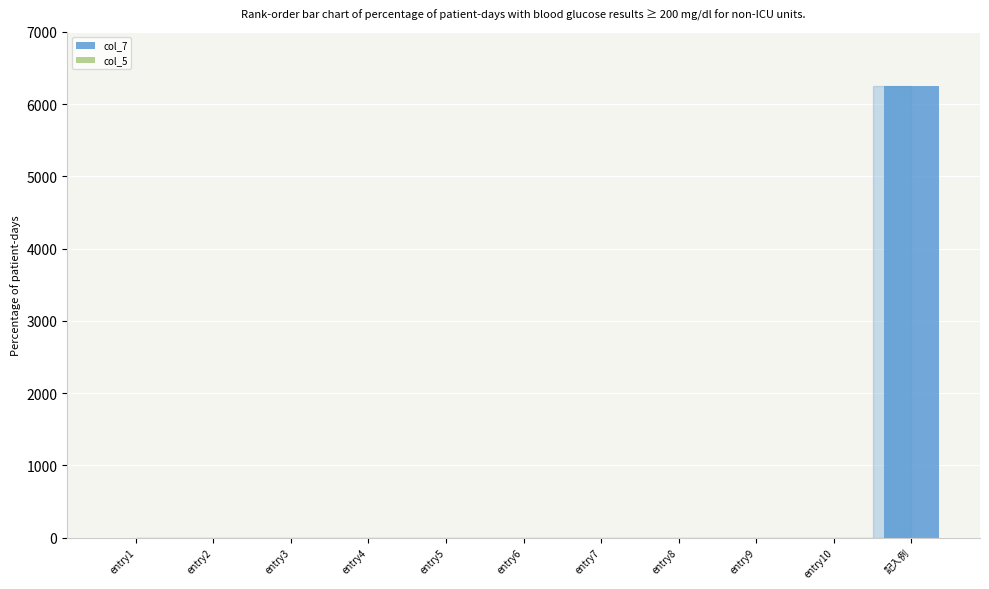

At which category is the sum across all series the highest?

記入例